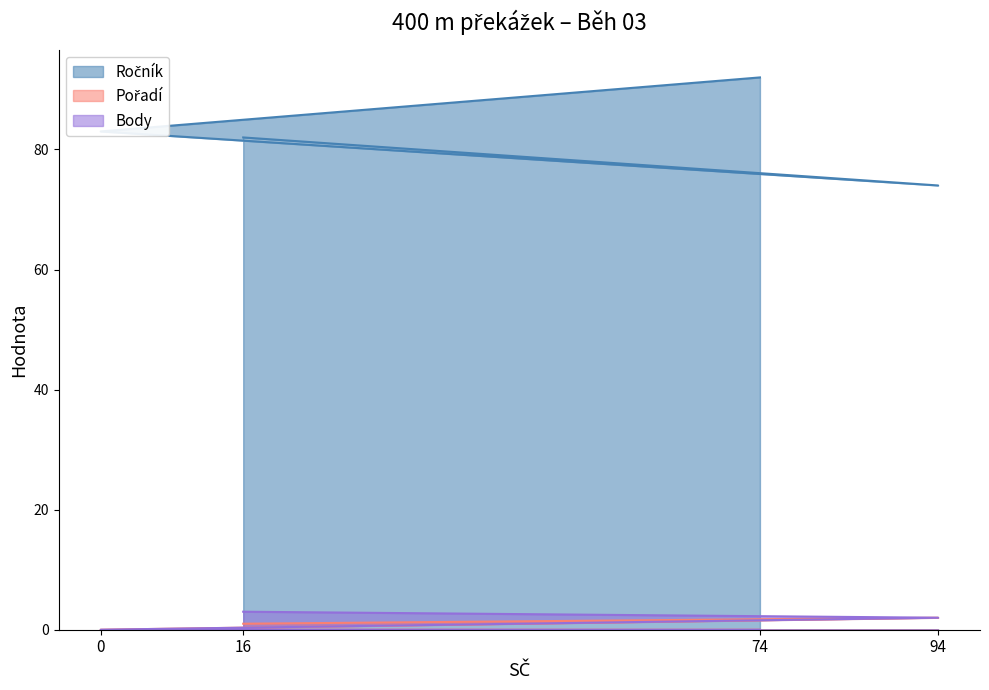

What is the spread (max minus min) of values at 94?

72